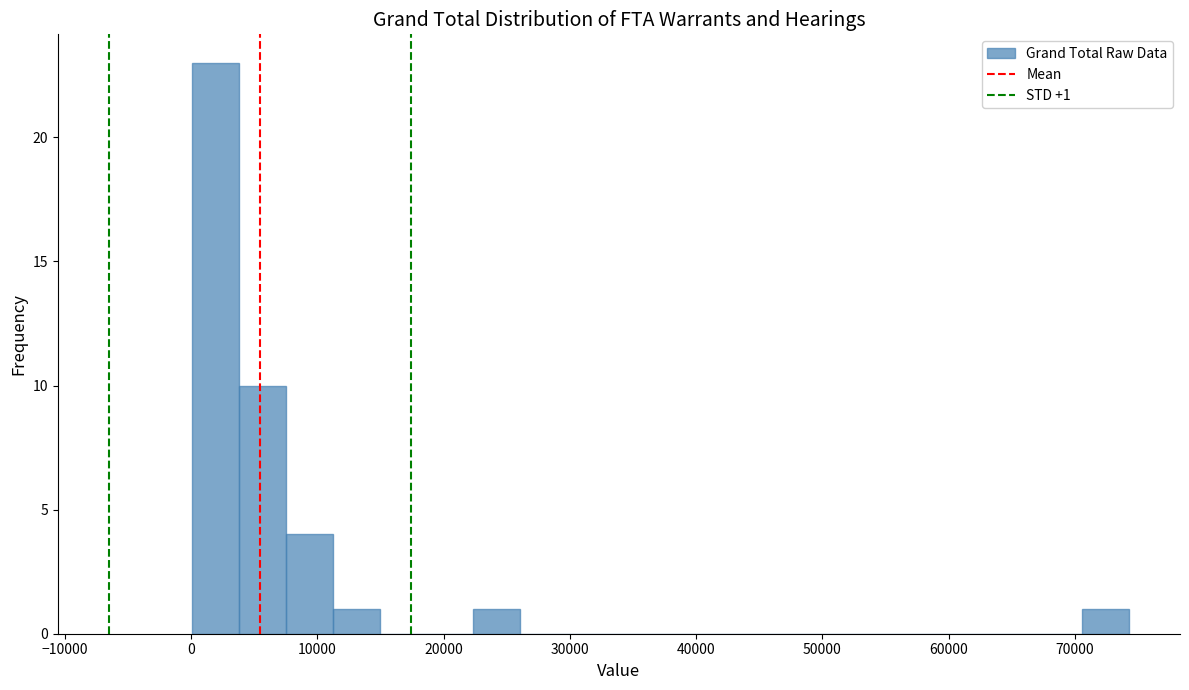

Read against the x-axis, roughly where is the centre of the tallest bar?

2000